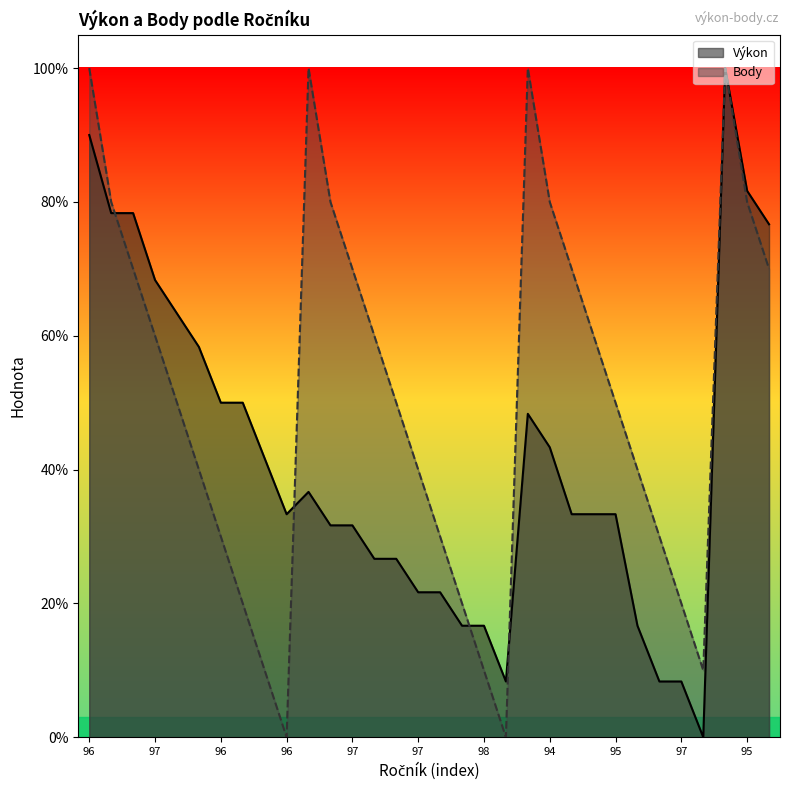

Rank the series by their maximum value, from lowest to highest.

Výkon, Body